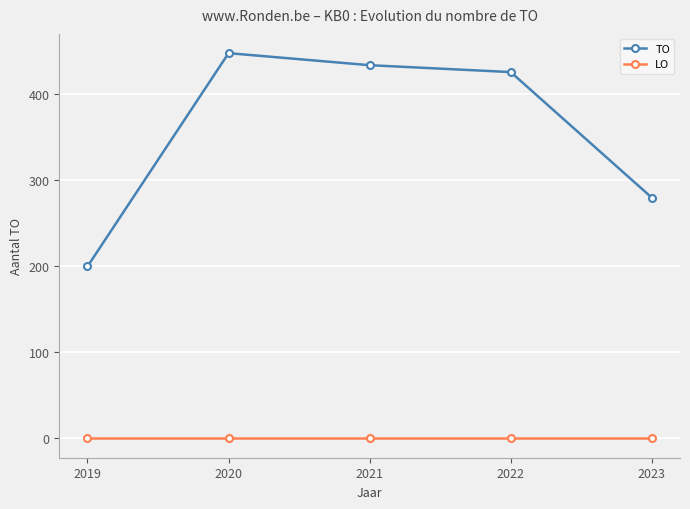

Rank the series by their average value, from lowest to highest.

LO, TO